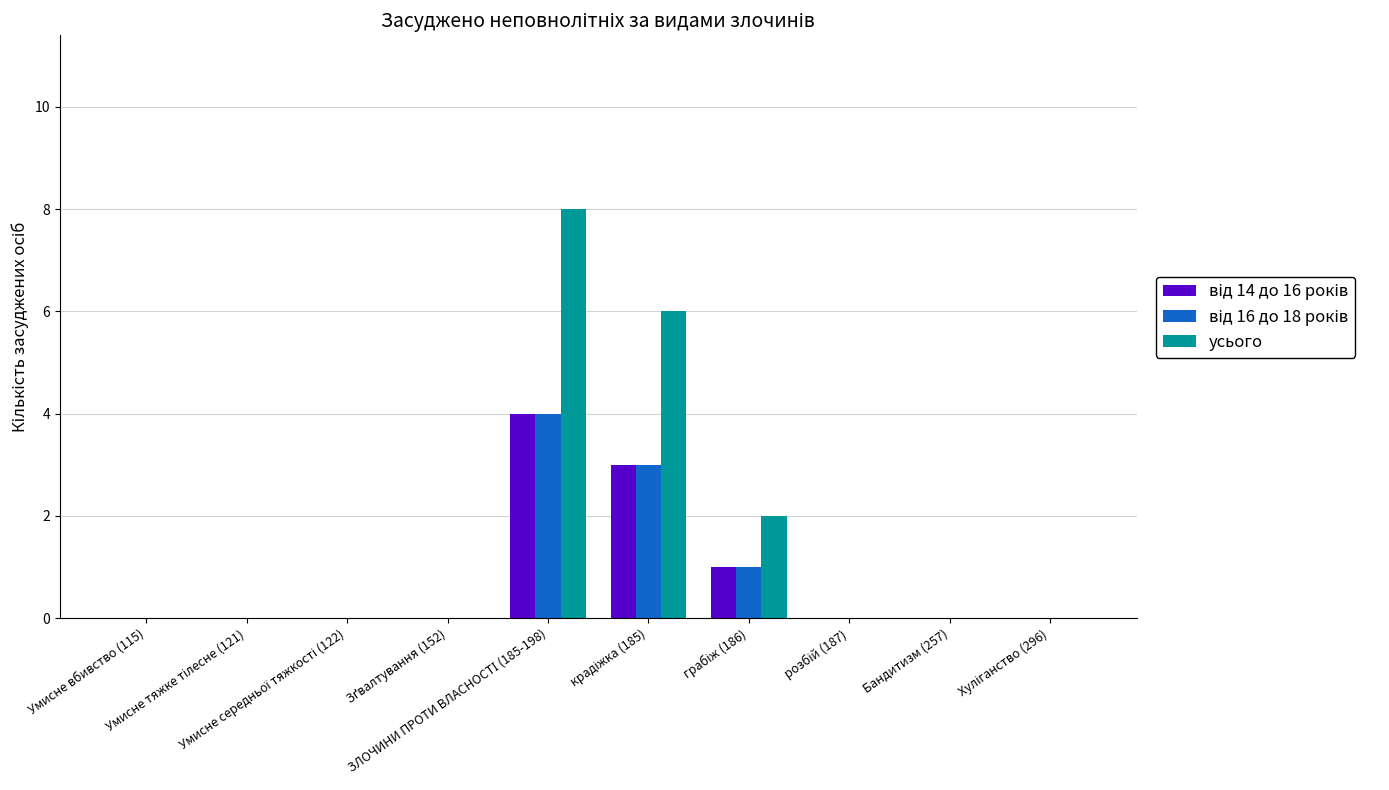

How many series are shown in this chart?

3